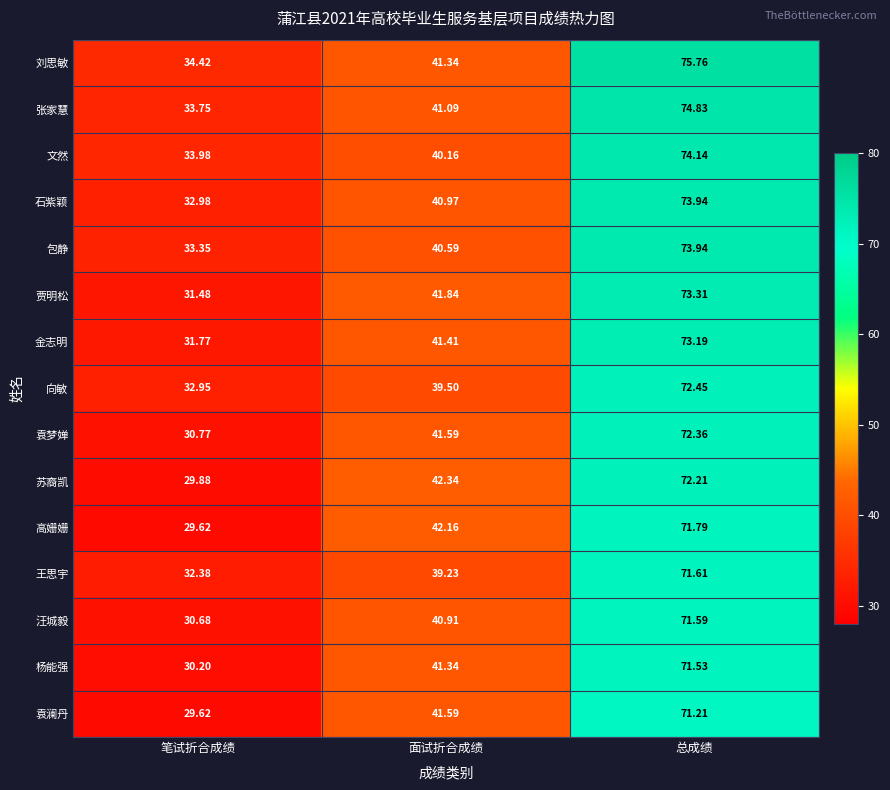

List the labels in order of 石紫颖 value, largest first.

总成绩, 面试折合成绩, 笔试折合成绩